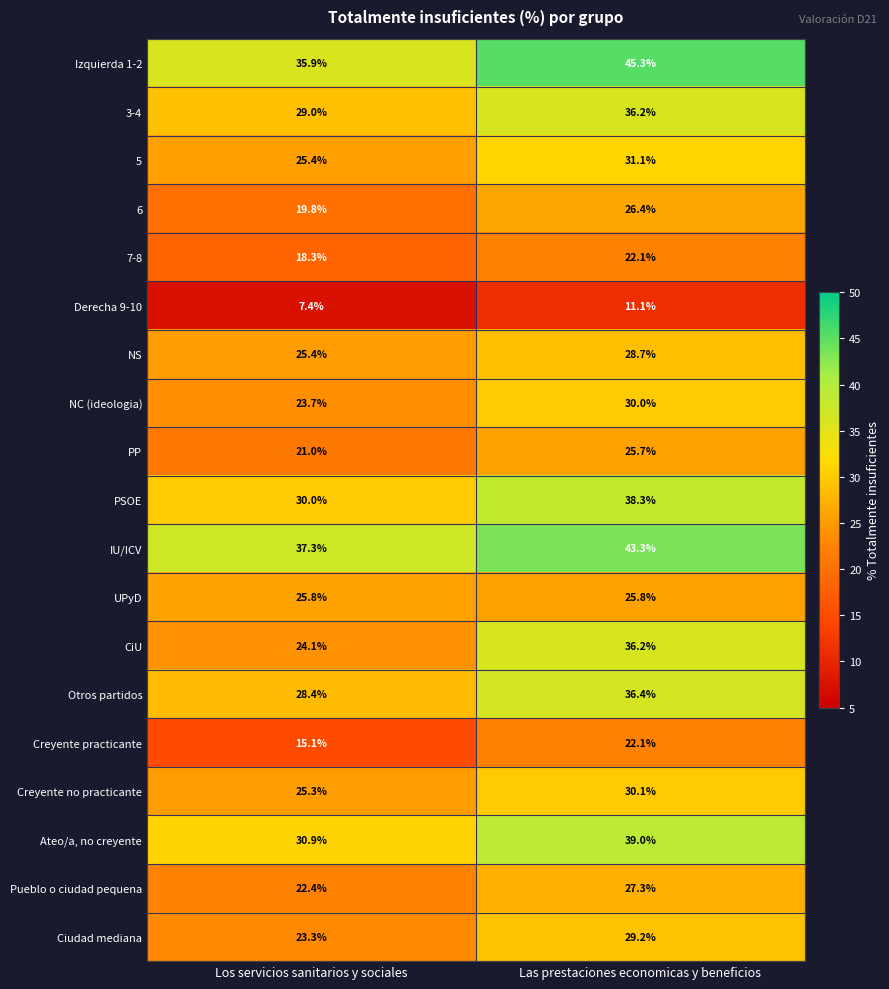

Rank the categories by Ciudad mediana value from highest to lowest.

Las prestaciones economicas y beneficios, Los servicios sanitarios y sociales